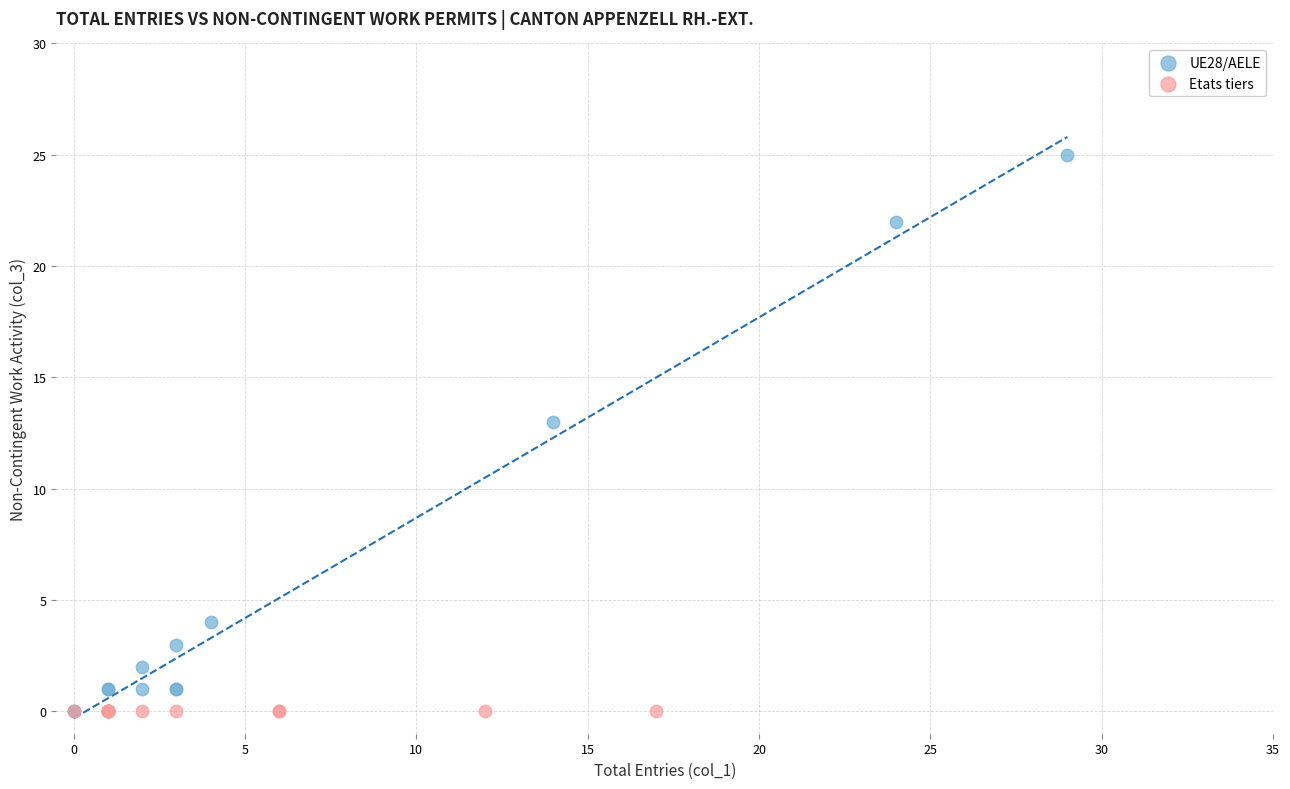

Which series contains the highest Y value?

UE28/AELE